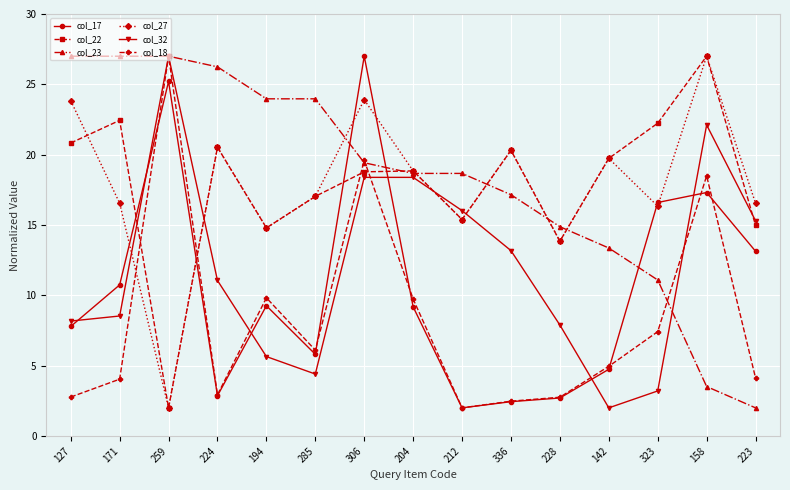

Where is the first local maximum for col_22?

171